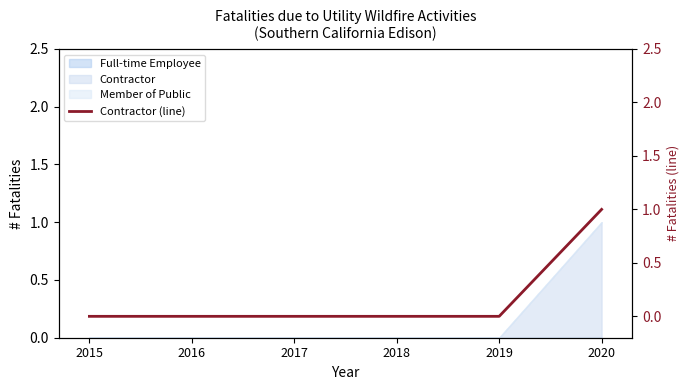

Does the chart have visible grid lines?

No